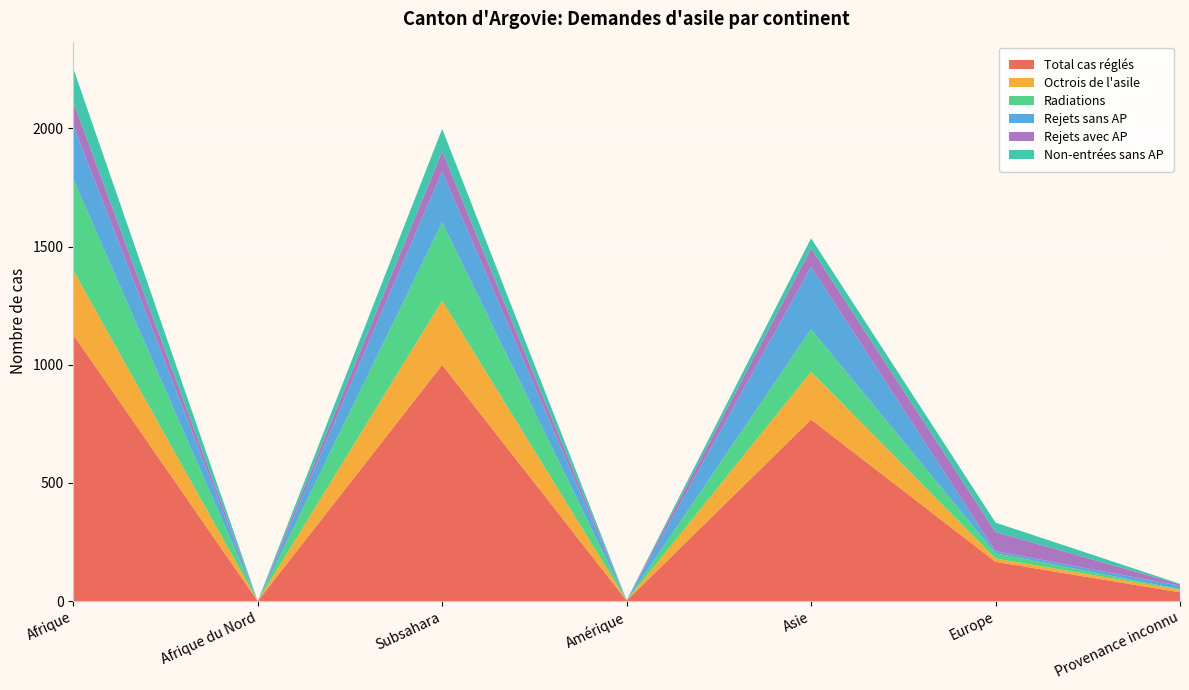

Reading left to right, list all the values displayed in this chart.

Total cas réglés: Afrique=1127	Afrique du Nord=0	Subsahara=999	Amérique=2	Asie=768	Europe=166	Provenance inconnu=37
Octrois de l'asile: Afrique=272	Afrique du Nord=0	Subsahara=272	Amérique=0	Asie=202	Europe=14	Provenance inconnu=11
Radiations: Afrique=386	Afrique du Nord=0	Subsahara=331	Amérique=0	Asie=180	Europe=22	Provenance inconnu=2
Rejets sans AP: Afrique=227	Afrique du Nord=0	Subsahara=216	Amérique=0	Asie=264	Europe=9	Provenance inconnu=15
Rejets avec AP: Afrique=100	Afrique du Nord=0	Subsahara=85	Amérique=1	Asie=78	Europe=81	Provenance inconnu=6
Non-entrées sans AP: Afrique=142	Afrique du Nord=0	Subsahara=95	Amérique=1	Asie=43	Europe=40	Provenance inconnu=2